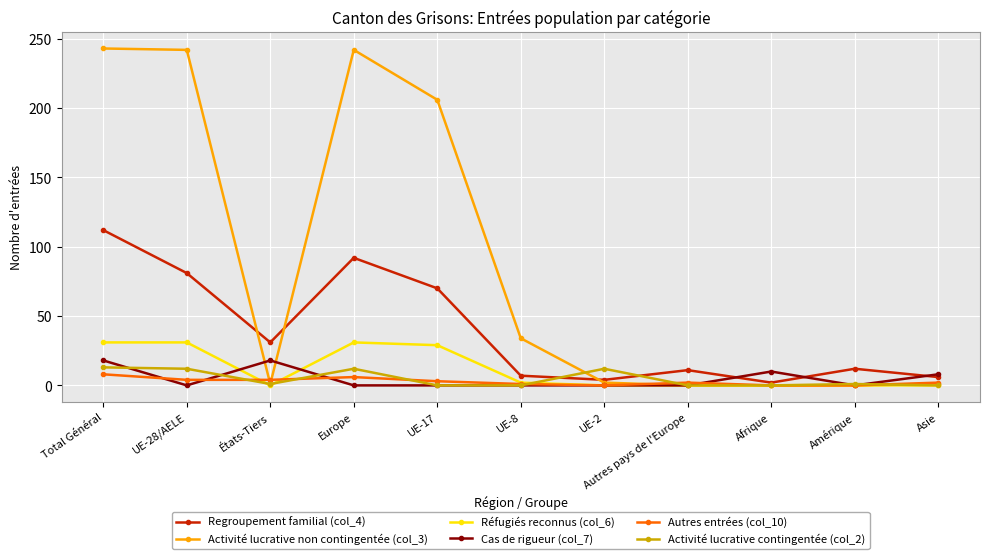

Does the chart have visible grid lines?

Yes